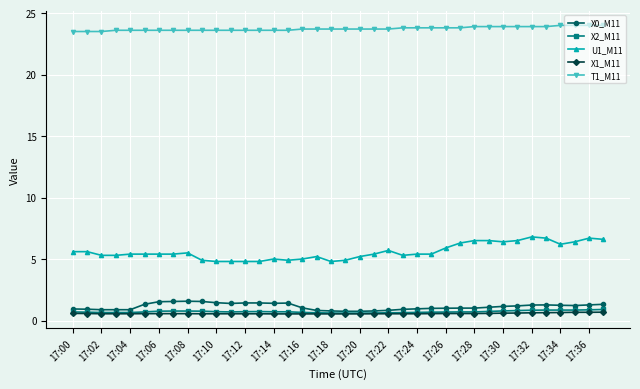

What is the minimum value for U1_M11?

4.8